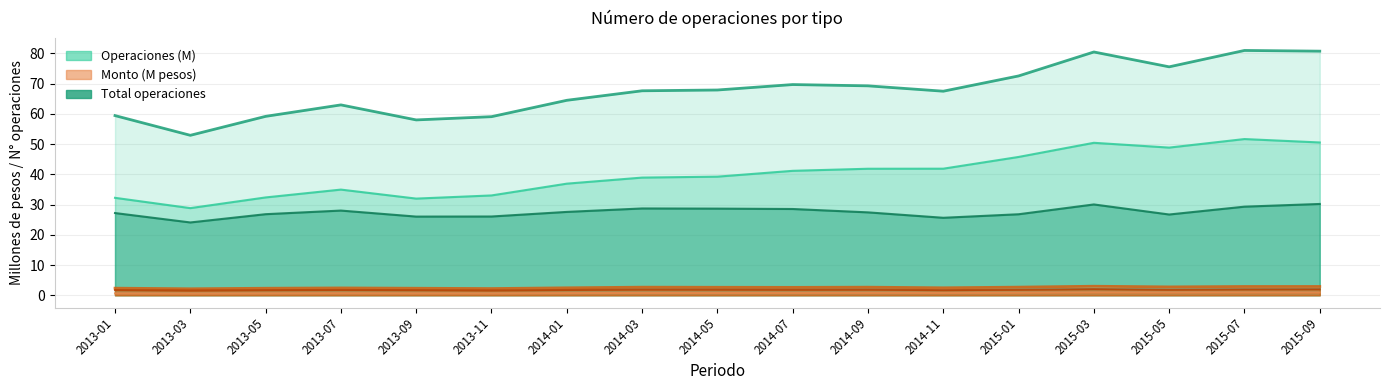

How many lines are shown in the chart?

6